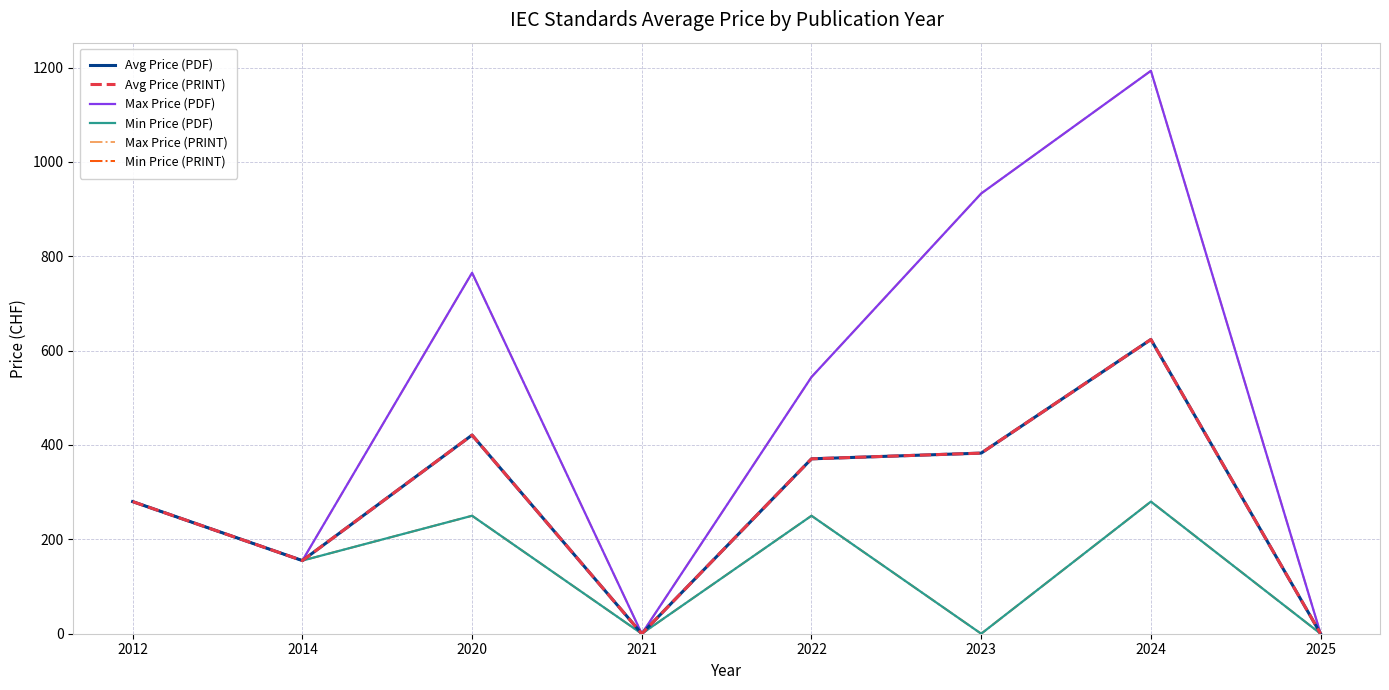

True or false: Min Price (PRINT) has more than 2 interior local peaks.

True